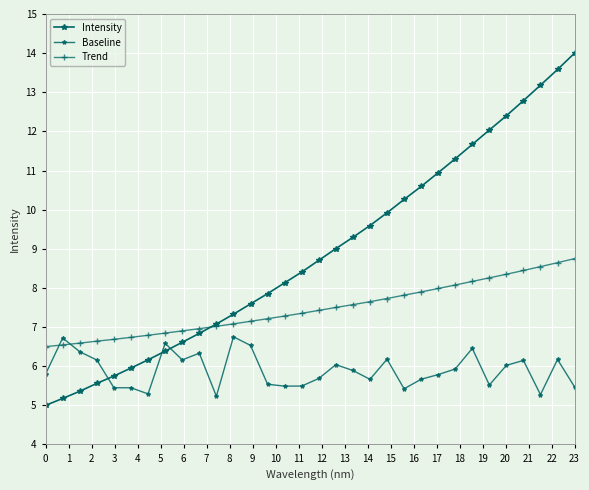

Does the chart have visible grid lines?

Yes